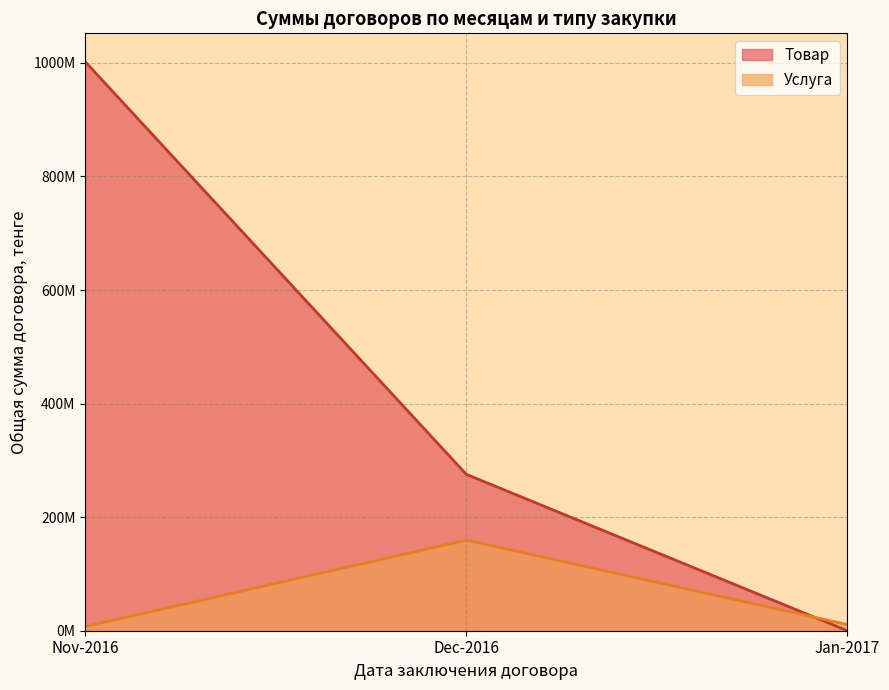

What is the average value?

425763906.2